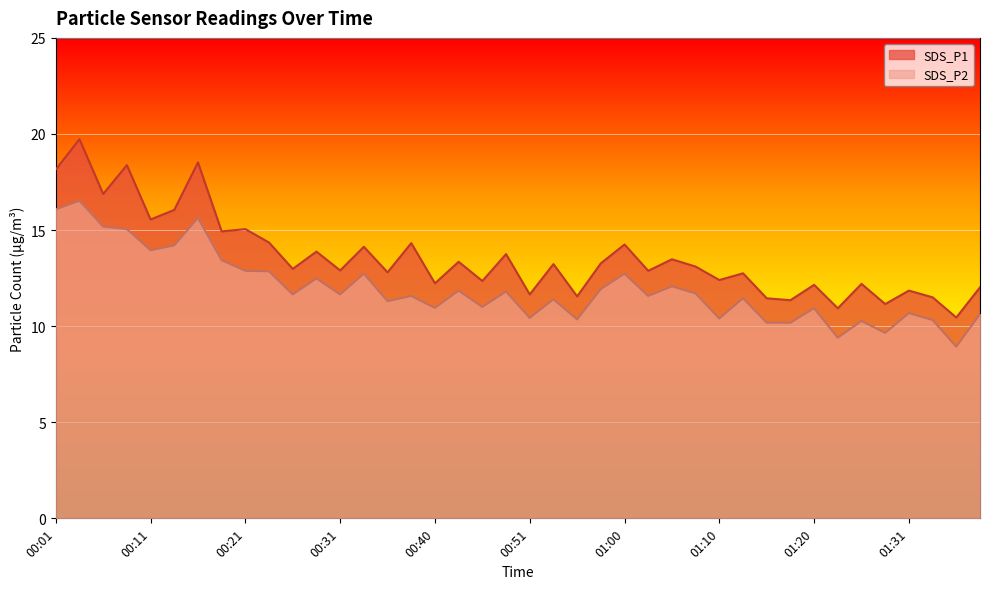

Is it true that SDS_P1 equals 16.1 at 00:13?

True